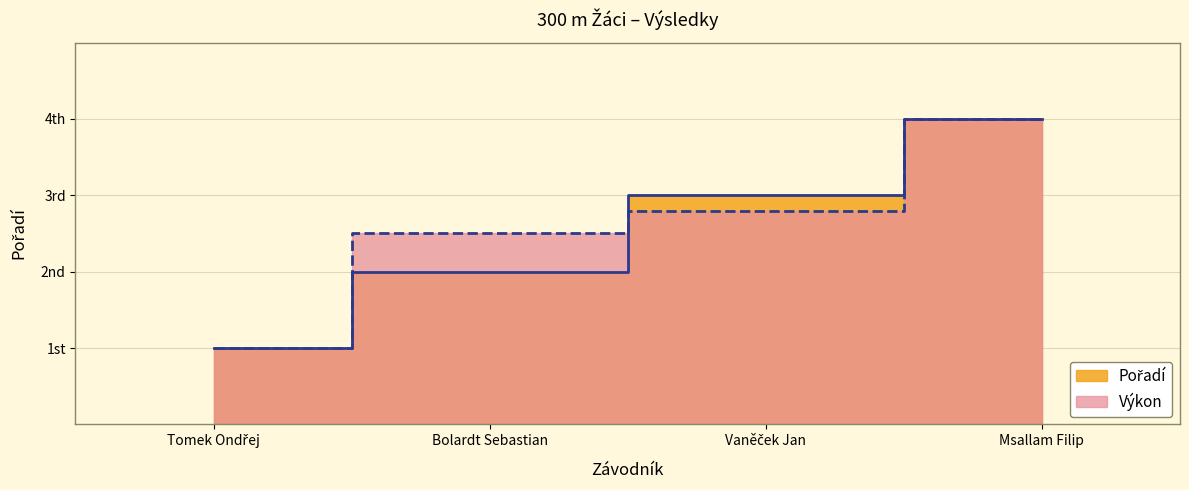

True or false: Pořadí has a value of 1.6 at Tomek Ondřej.

False